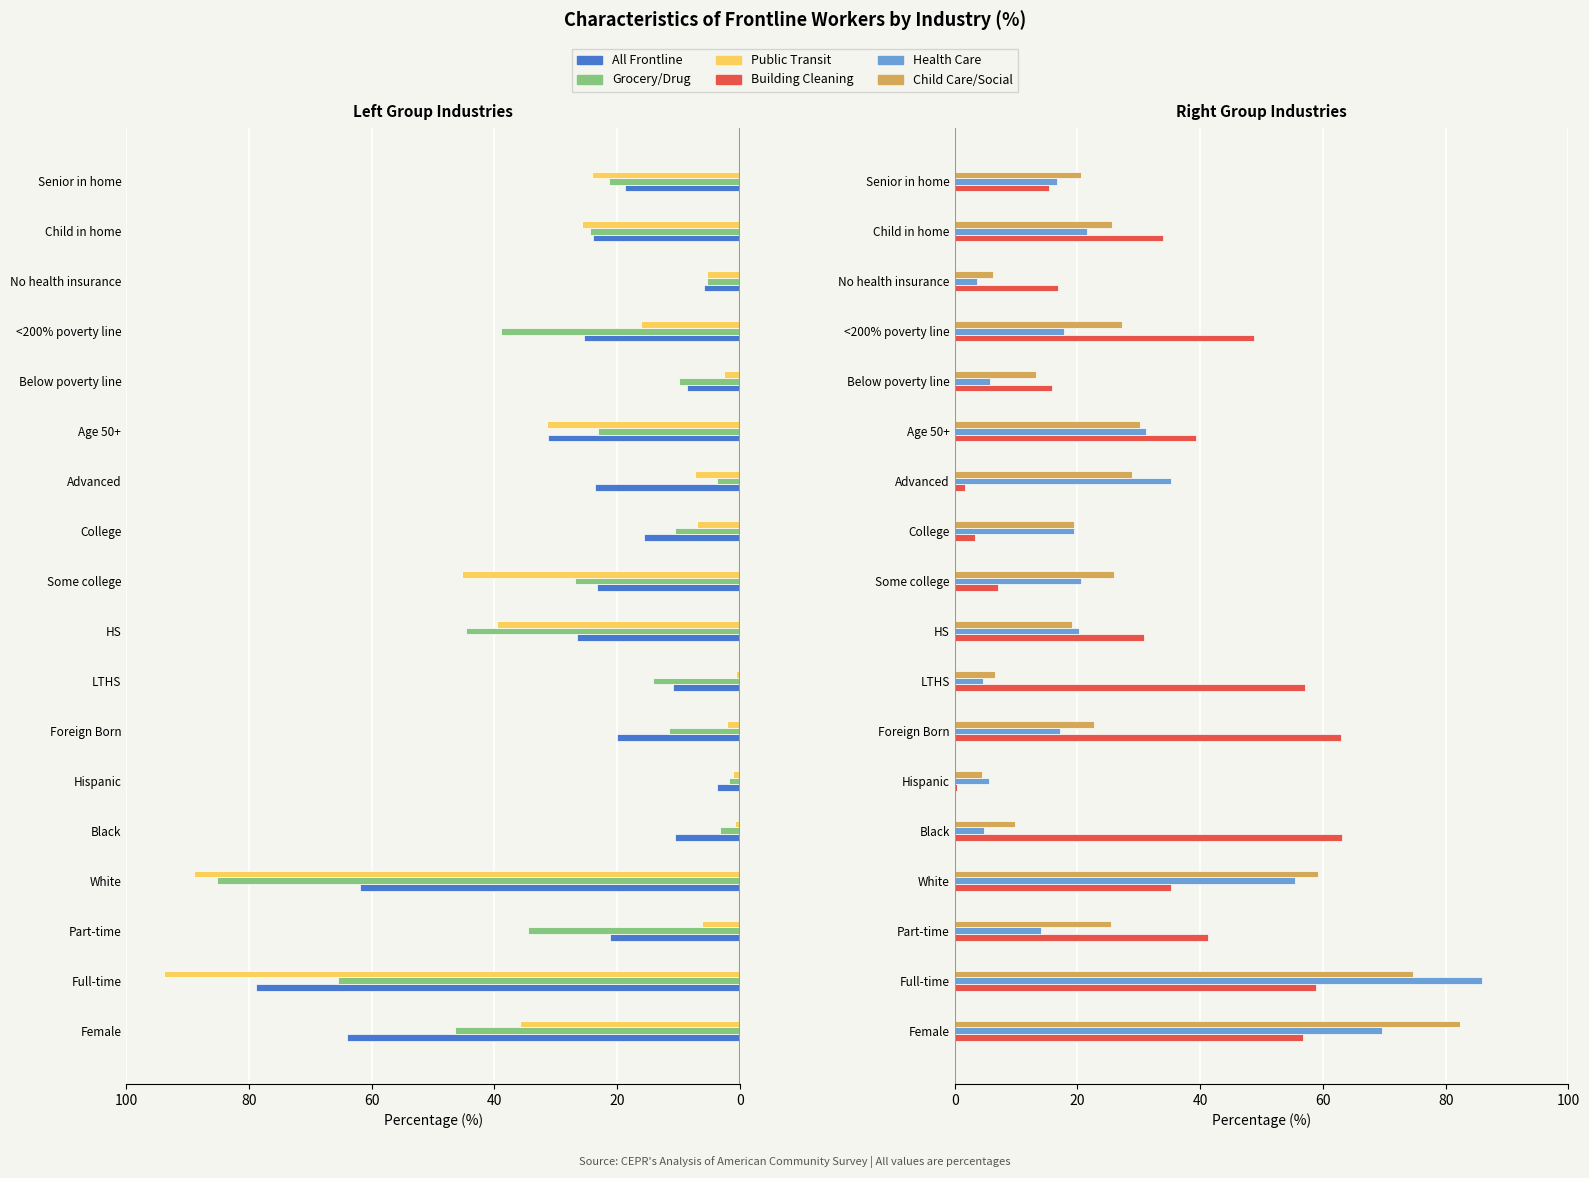

What position from the right is College?

8